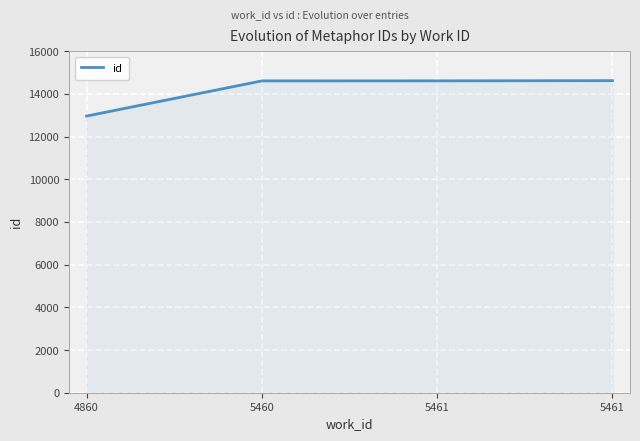

What is the value of the 1st point from the left?

12958